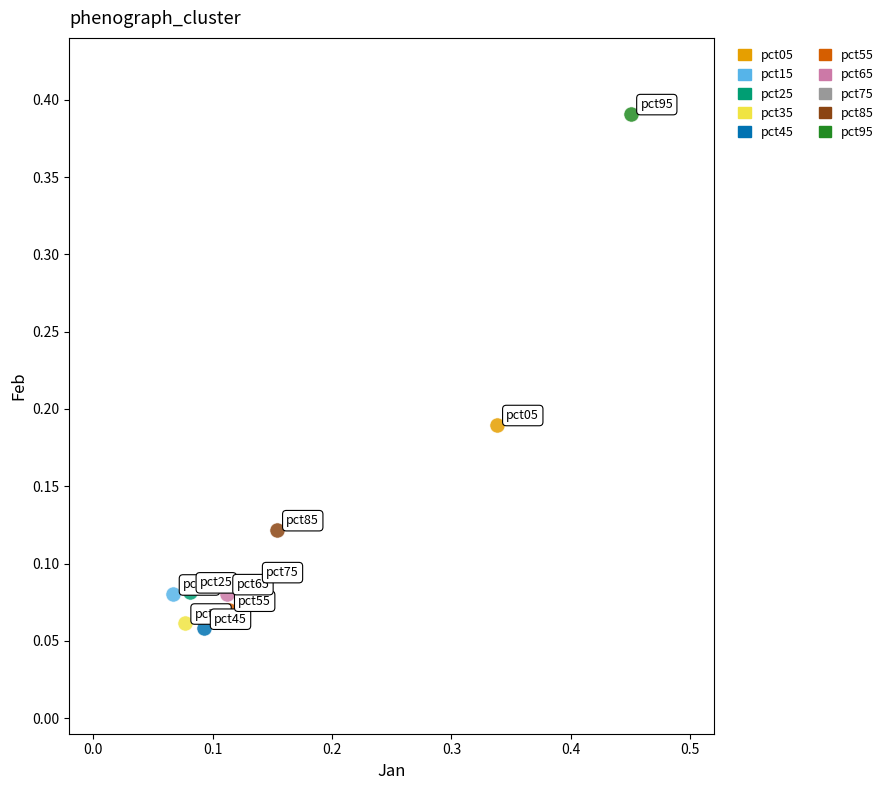

What are all the series names shown in the legend?

pct05, pct15, pct25, pct35, pct45, pct55, pct65, pct75, pct85, pct95